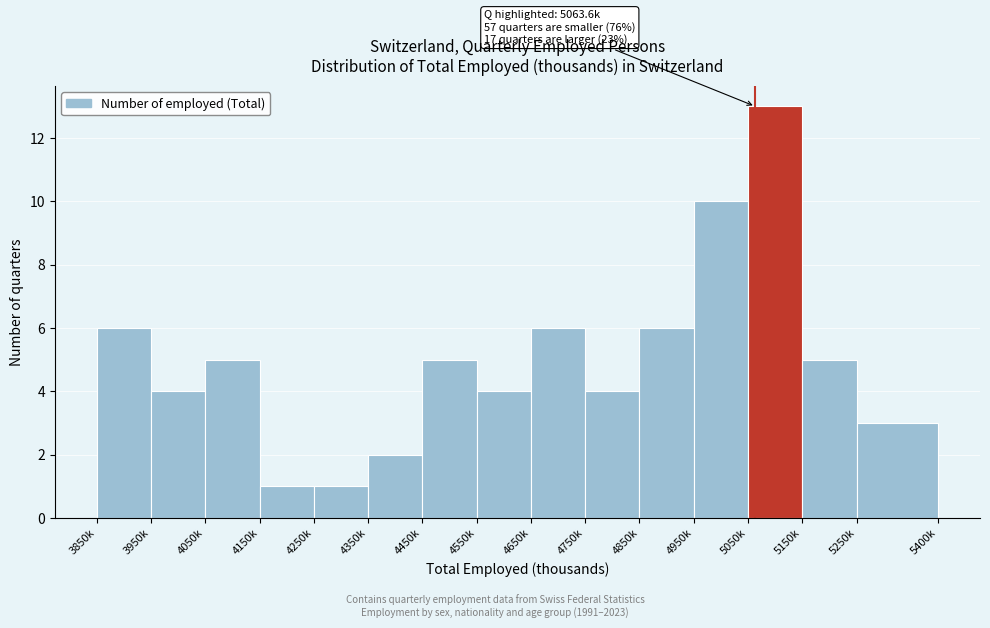

Reading right to left, what are all the values shown in this chart?

5250k=3	5150k=5	5050k=13	4950k=10	4850k=6	4750k=4	4650k=6	4550k=4	4450k=5	4350k=2	4250k=1	4150k=1	4050k=5	3950k=4	3850k=6